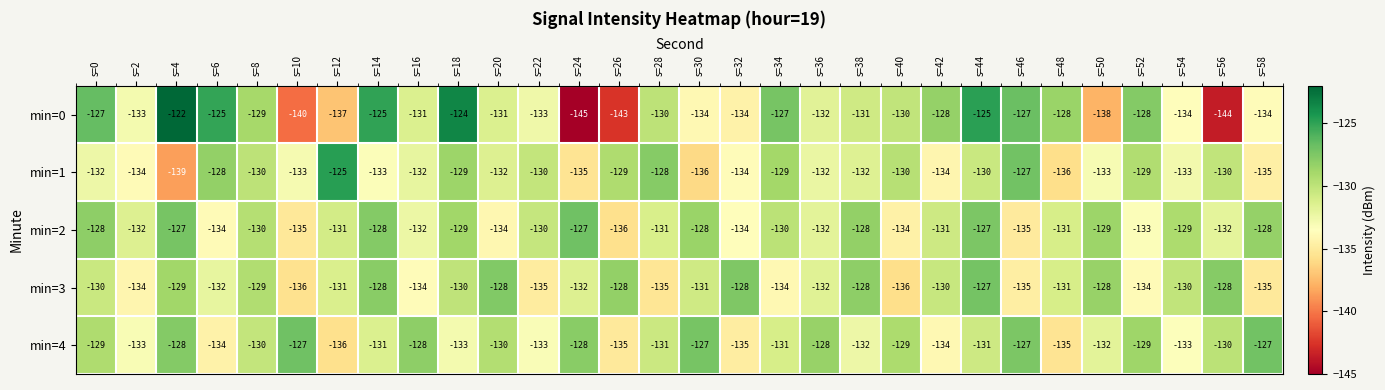

Where does the min=4 series first go above -131?

s=0